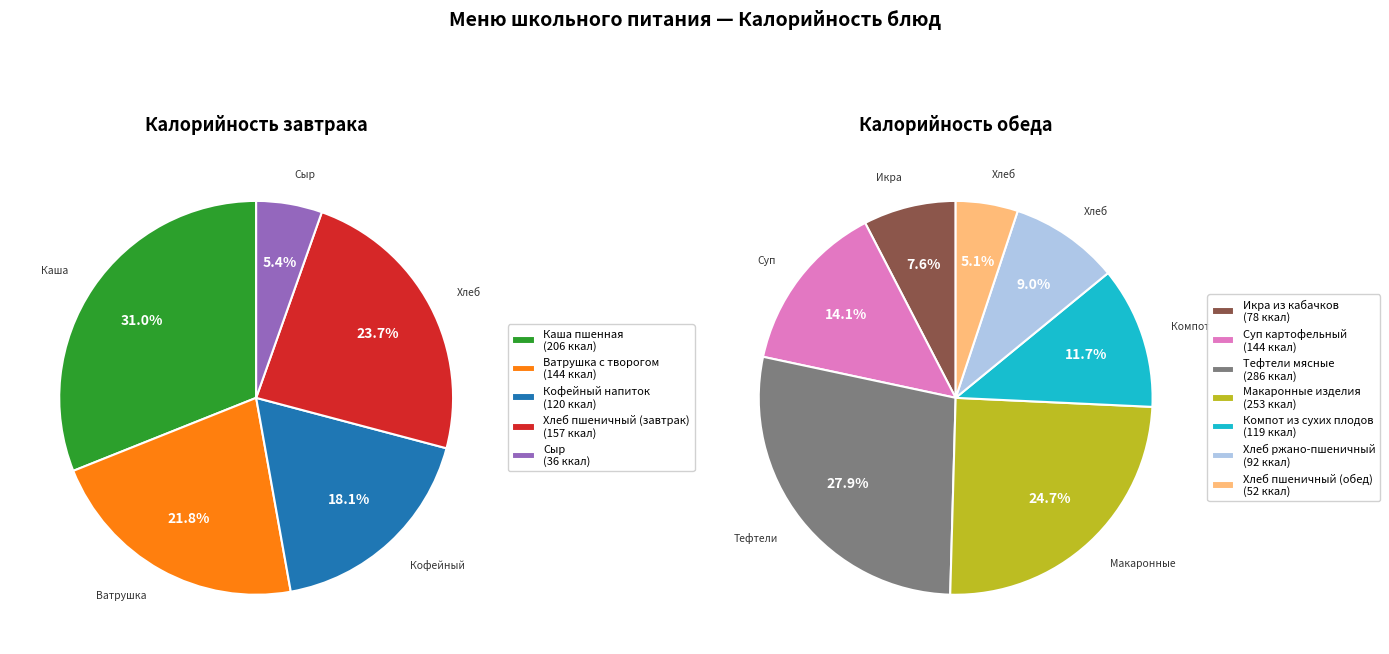

Is there a majority slice in this chart?

No